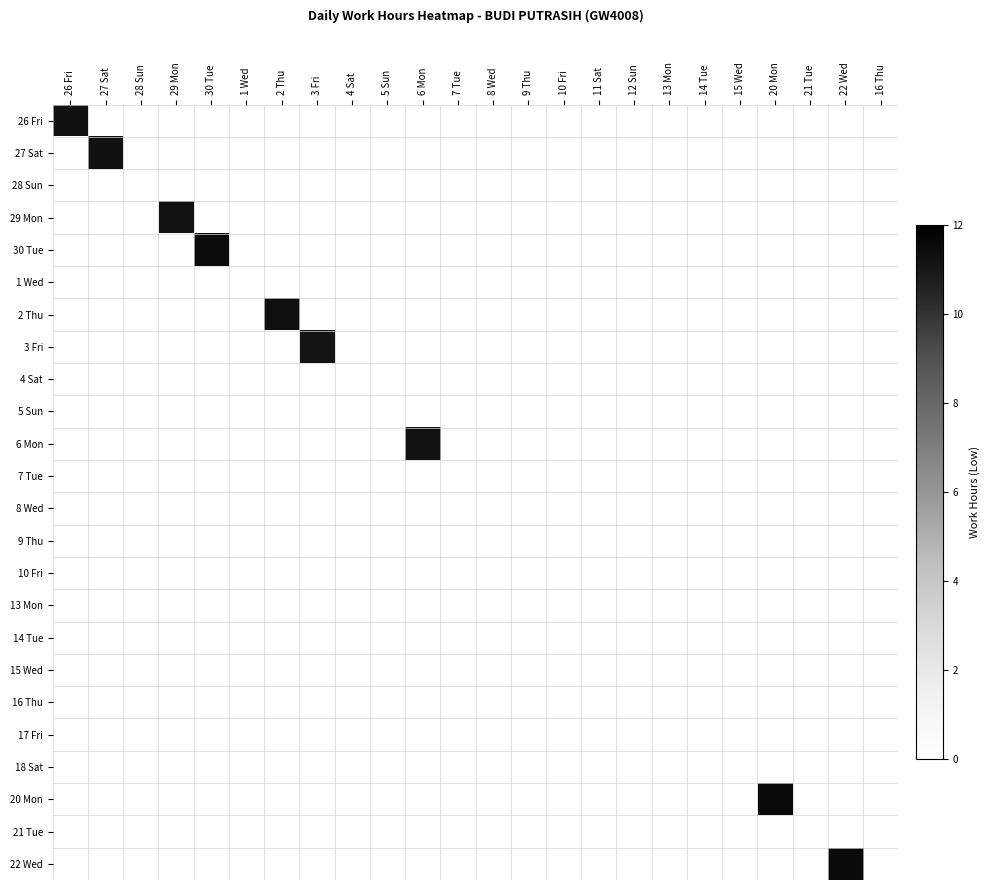

At which category is the sum across all series the highest?

22 Wed